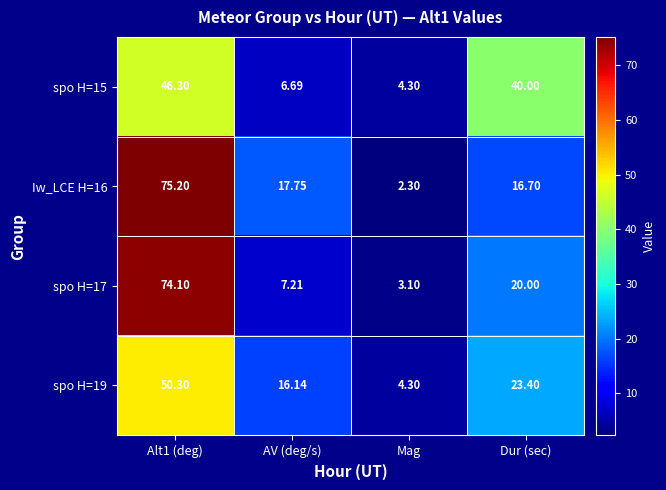

At which label is spo H=17 closest to 38?

Dur (sec)